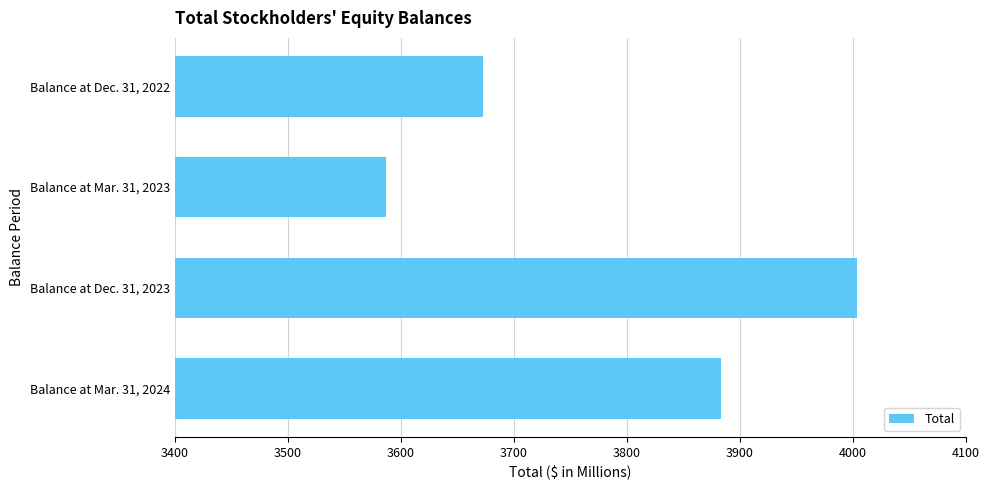

Rank the categories by value from lowest to highest.

Balance at Mar. 31, 2023, Balance at Dec. 31, 2022, Balance at Mar. 31, 2024, Balance at Dec. 31, 2023